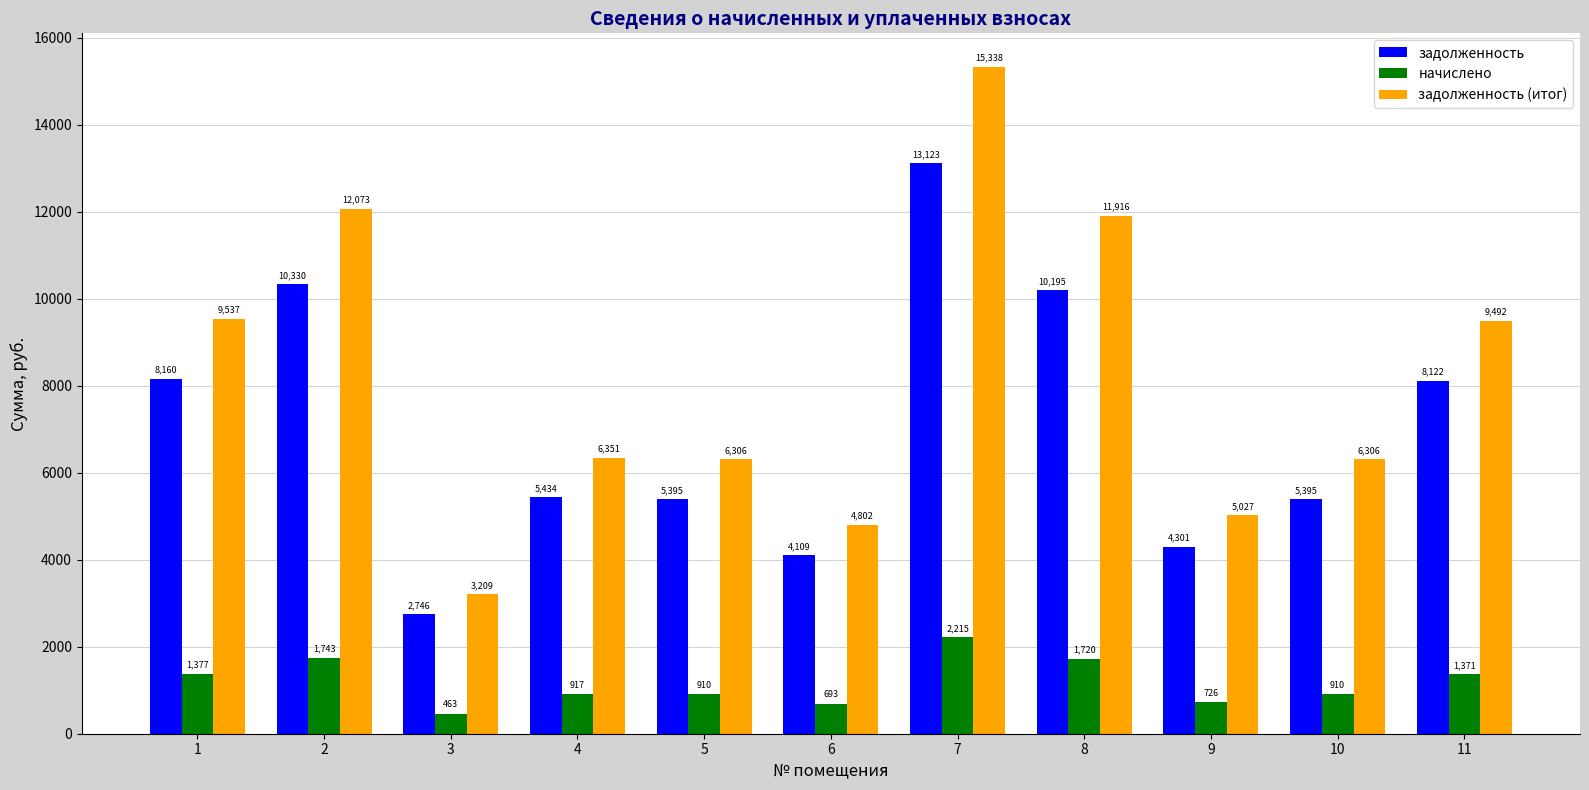

What is the spread (max minus min) of values at 4?

5433.6